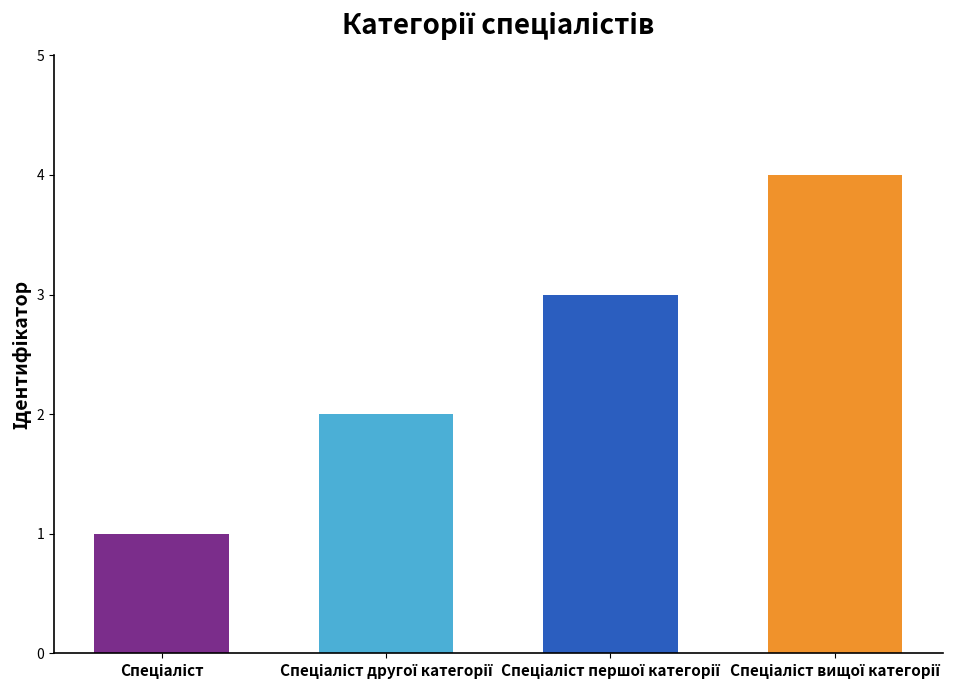

What is the difference between the maximum and minimum values?

3